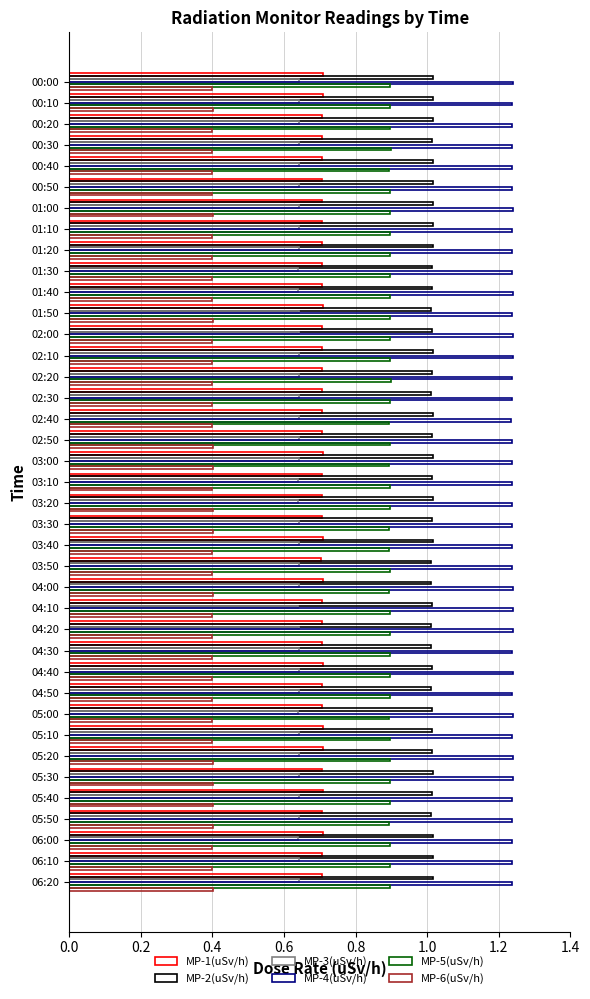

How many series are shown in this chart?

6